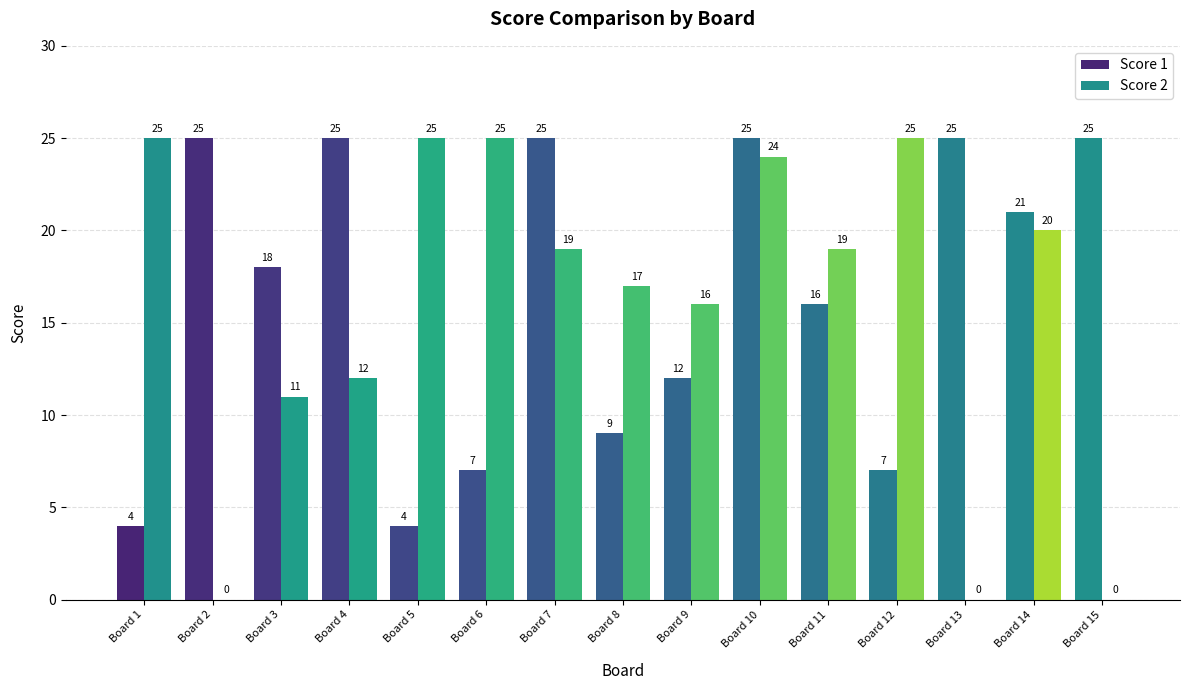

How many distinct data groups are displayed?

2